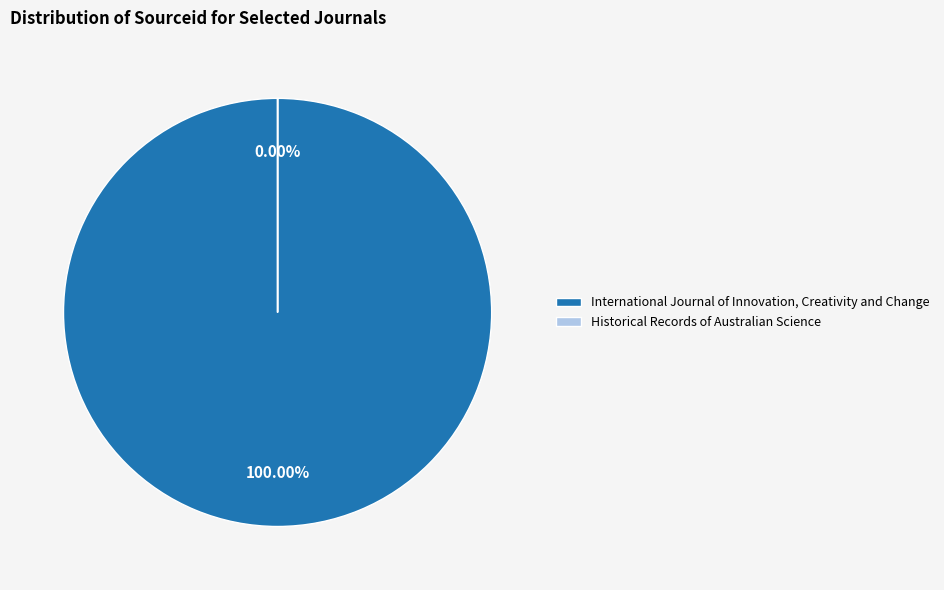

What is the smallest slice in the pie chart?

Historical Records of Australian Science